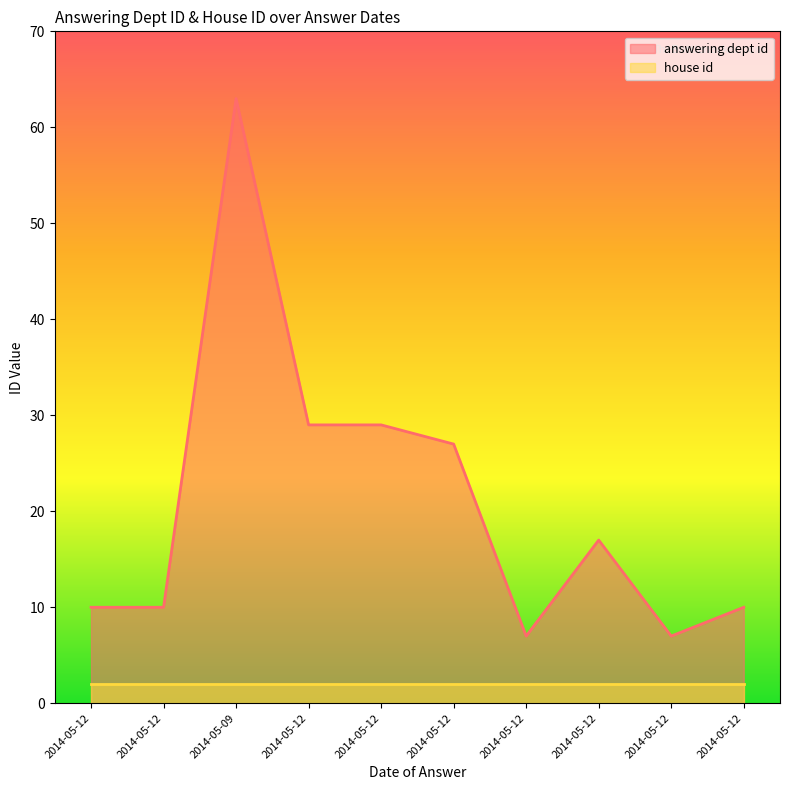

At which label does the data first exceed 17?

2014-05-09